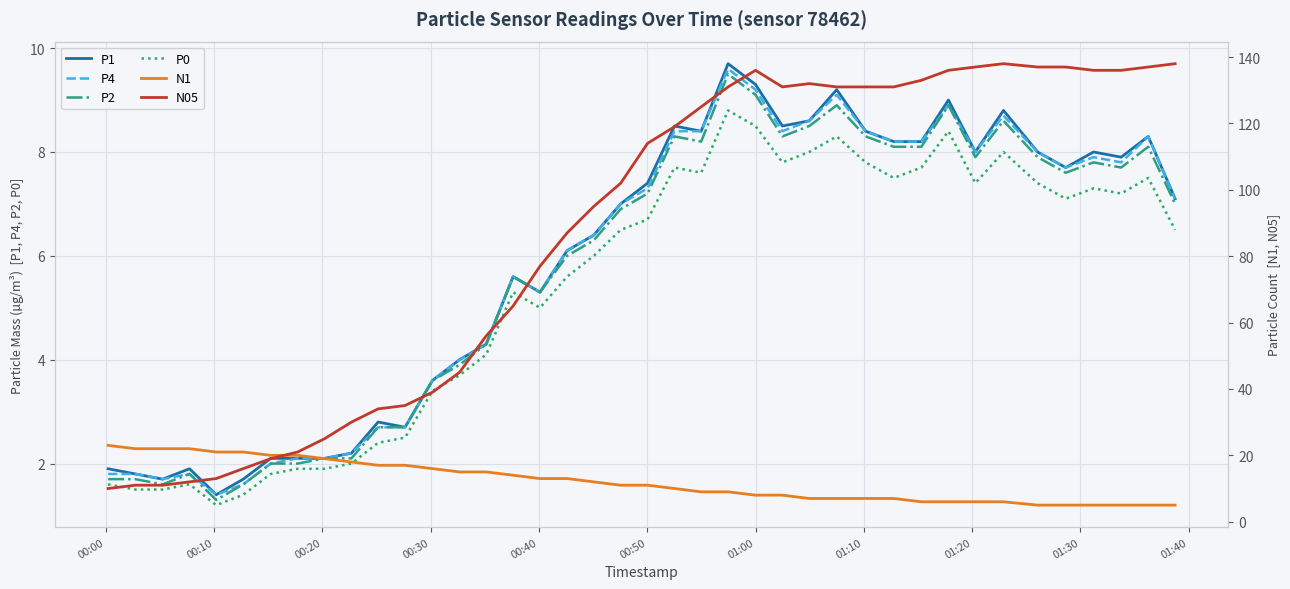

True or false: P1 and P0 cross at least once.

False